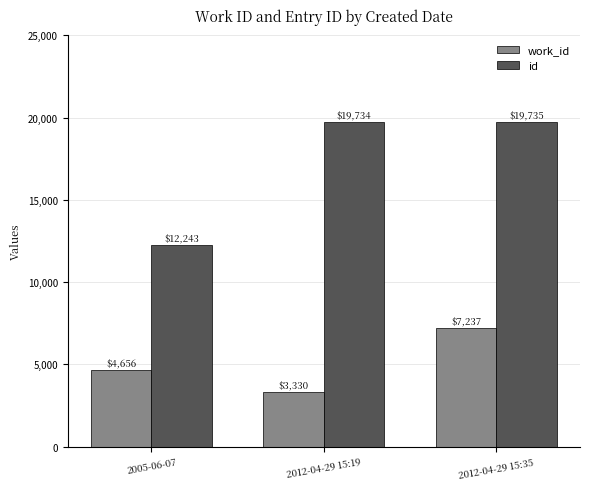

Reading left to right, list all the values displayed in this chart.

work_id: 2005-06-07=4656	2012-04-29 15:19=3330	2012-04-29 15:35=7237
id: 2005-06-07=12243	2012-04-29 15:19=19734	2012-04-29 15:35=19735